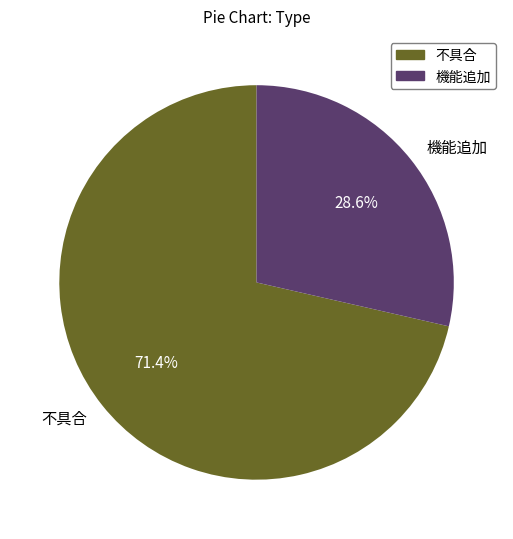

How many slices are in this pie chart?

2